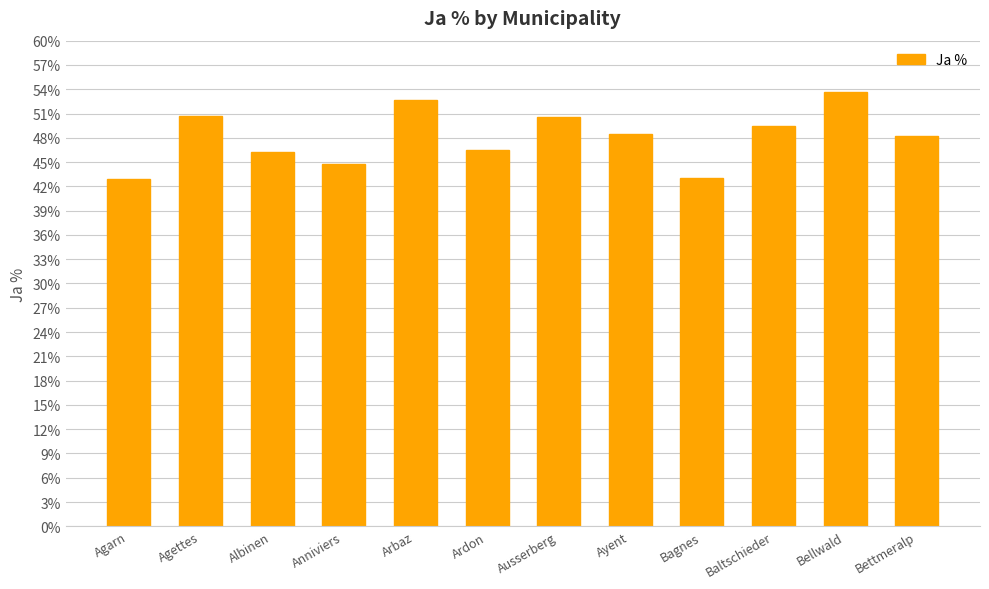

What is the value of the 3rd bar from the left?

46.2